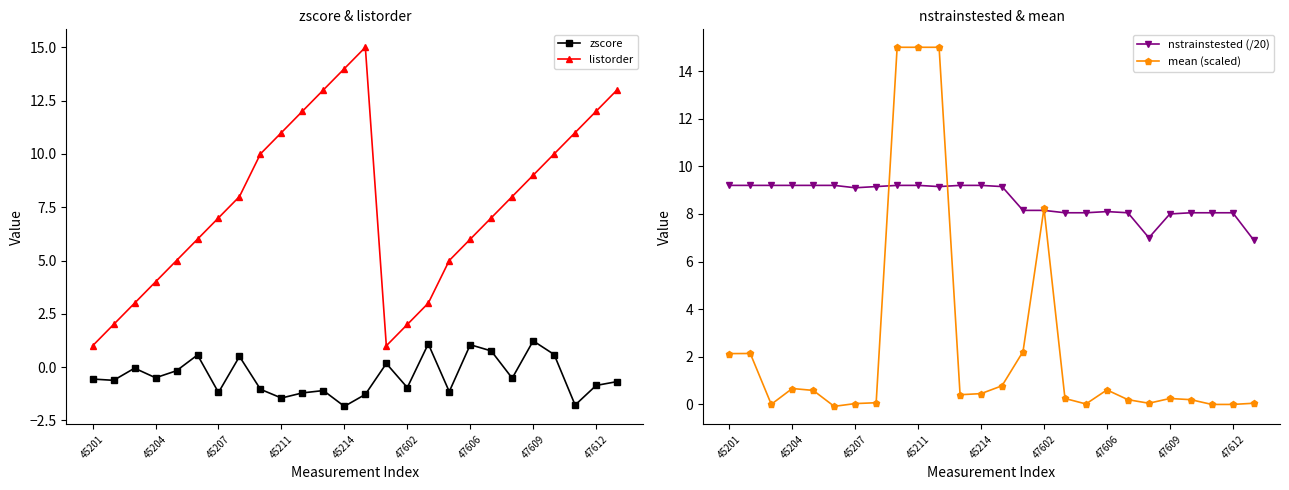

Does the chart display data point markers on the line(s)?

Yes